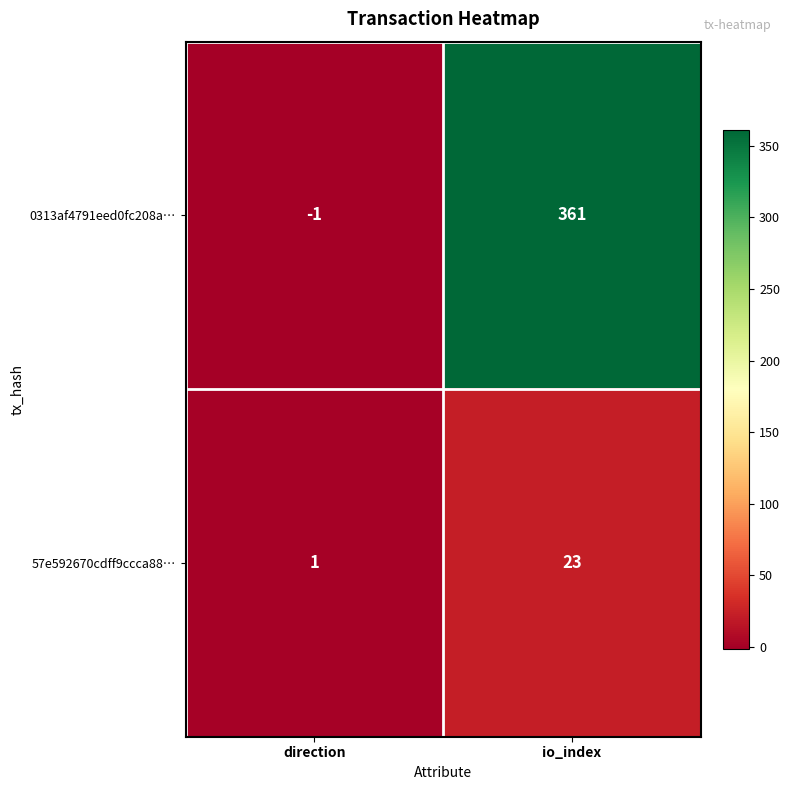

Between direction and io_index, which series saw the biggest shift?

0313af4791eed0fc208a…